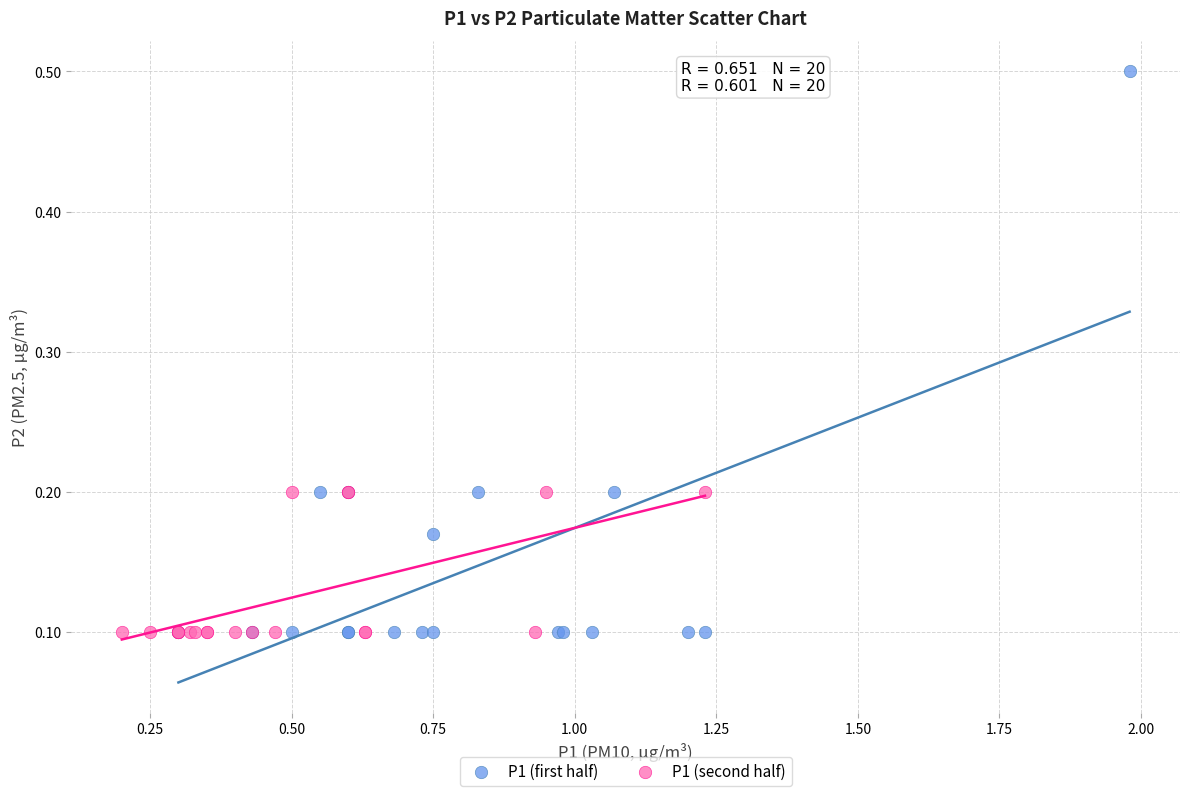

Which series has the largest Y range (max minus min)?

P1 (first half)